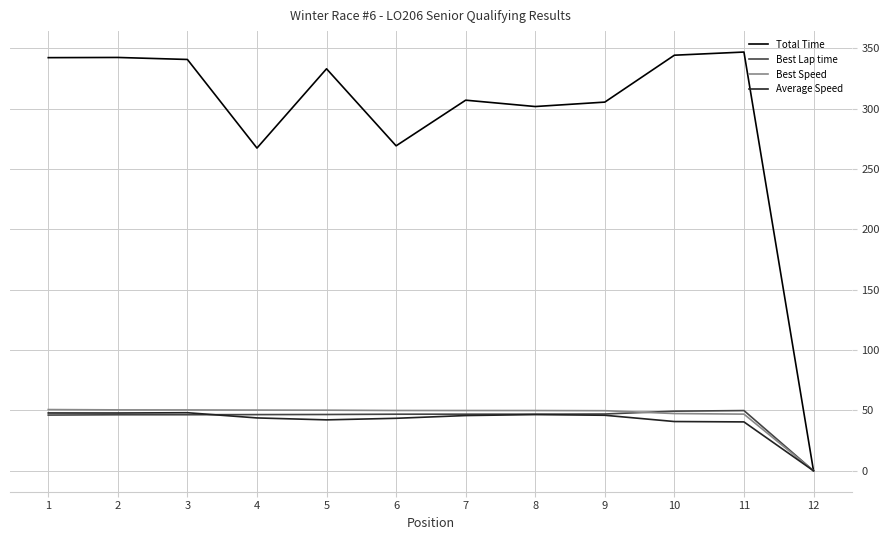

Which category has the lowest value in the Best Speed series?

12